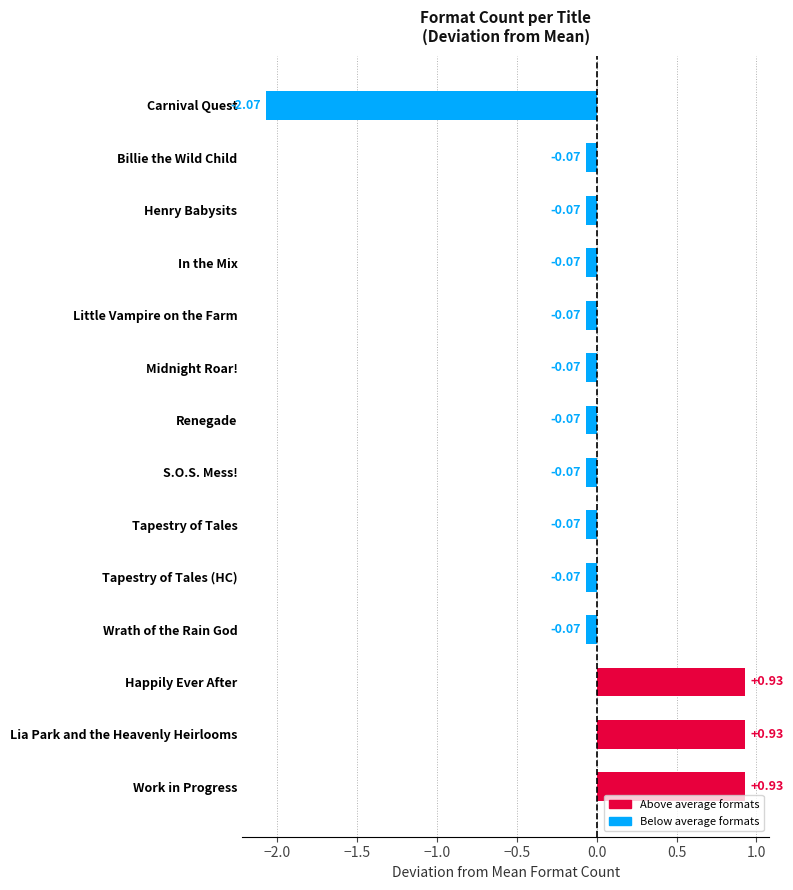

How many negative values are there?

11